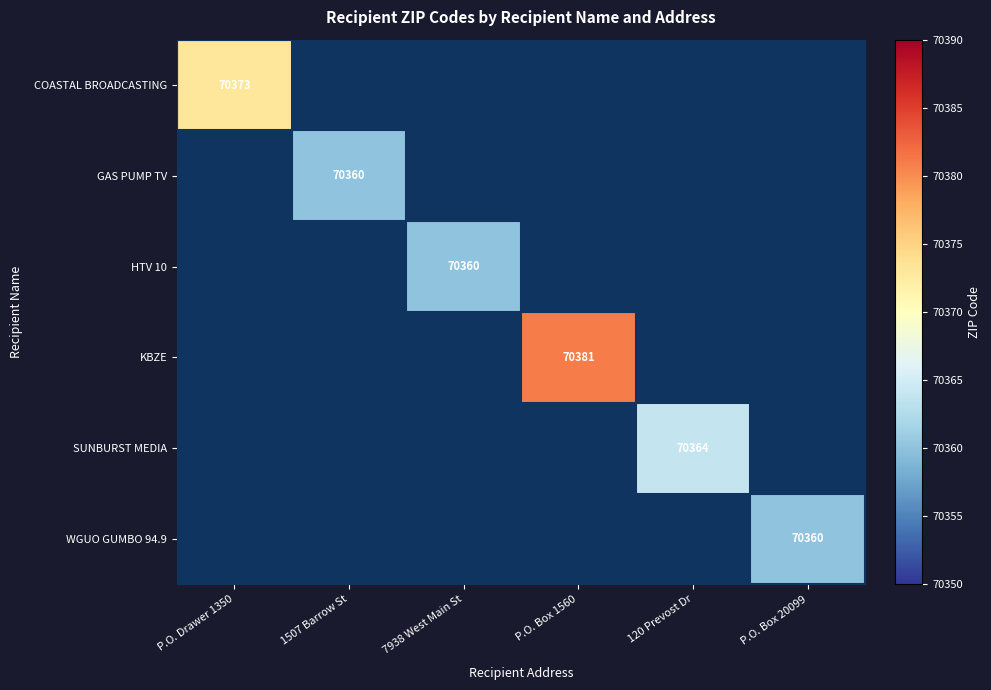

The COASTAL BROADCASTING series shows 35651 at P.O. Drawer 1350. True or false?

False